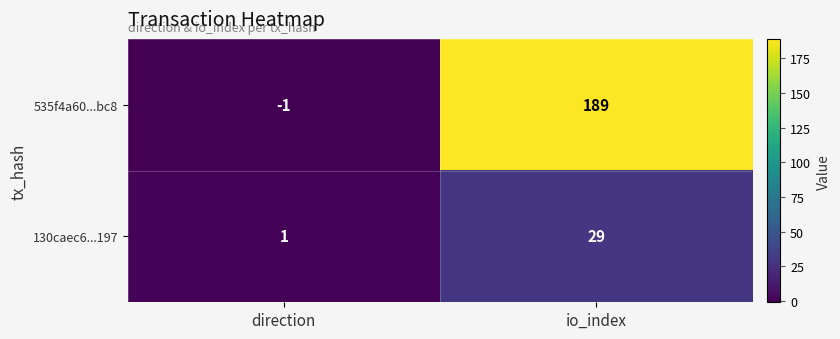

What is the spread (max minus min) of values at direction?

2